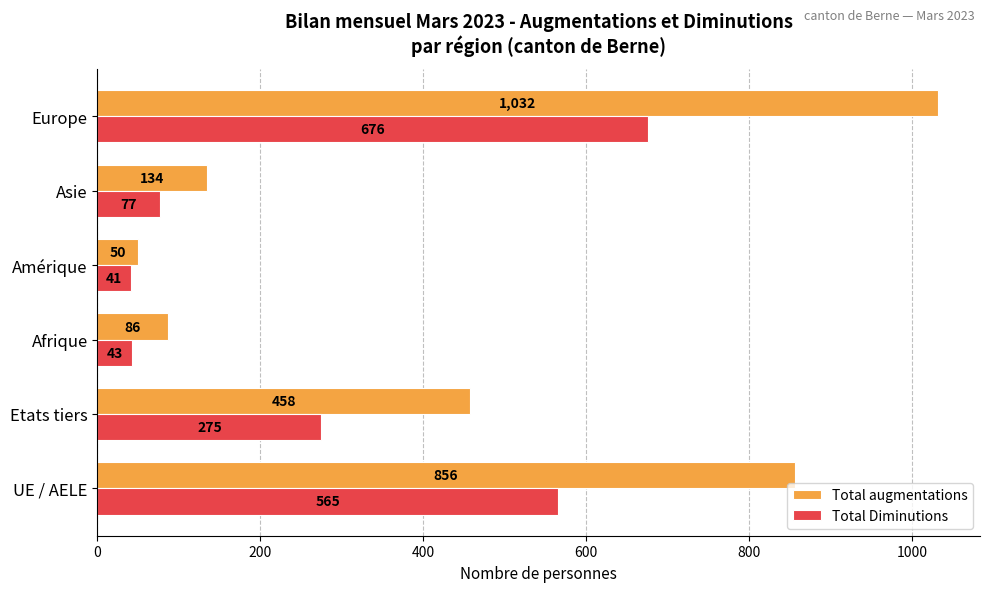

What is the total value across all series at Etats tiers?

733